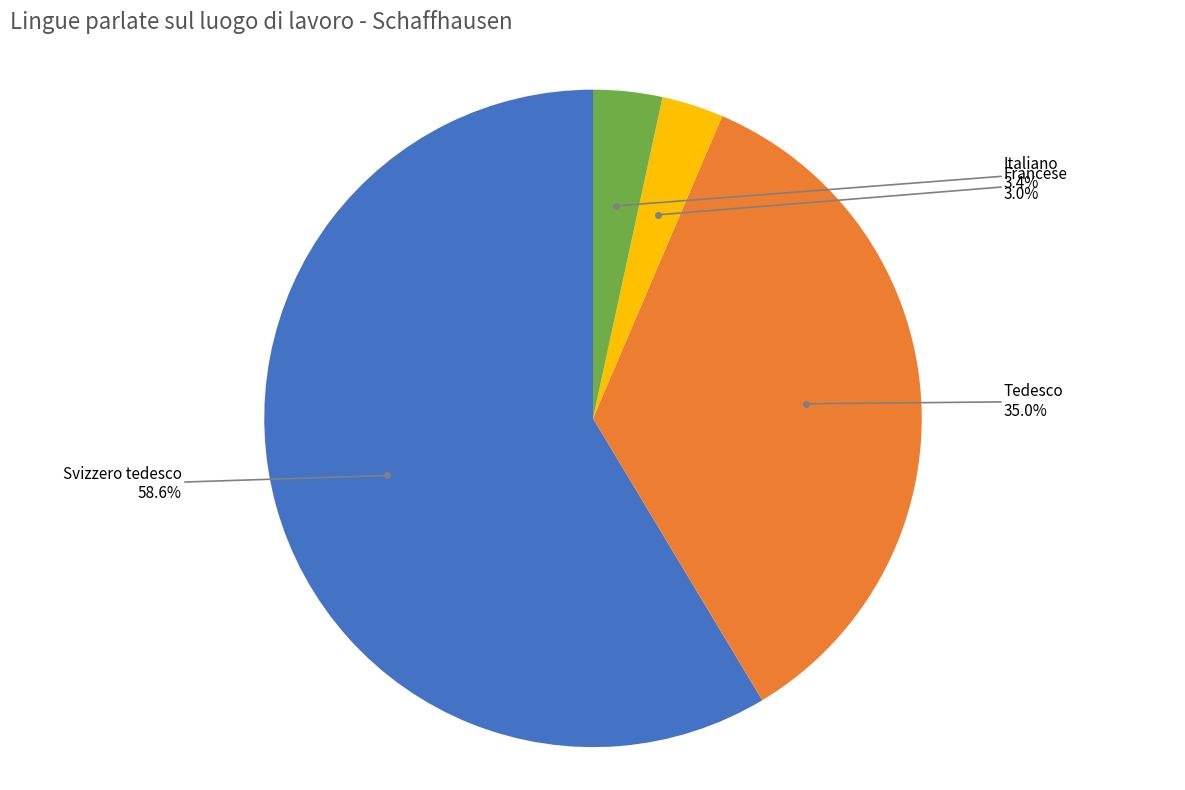

Approximately how many times larger is the value at Francese compared to Svizzero tedesco?

0.1